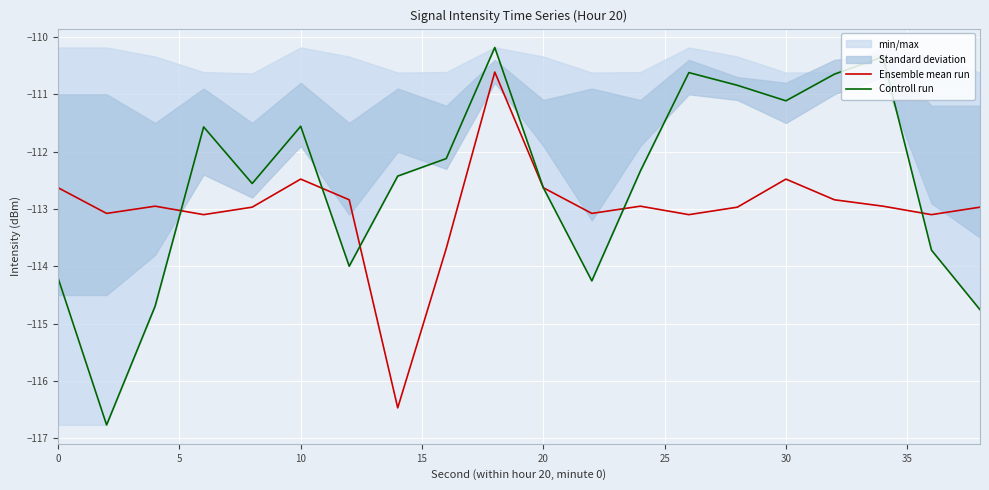

What is the sum of all Controll run values?

-2251.4